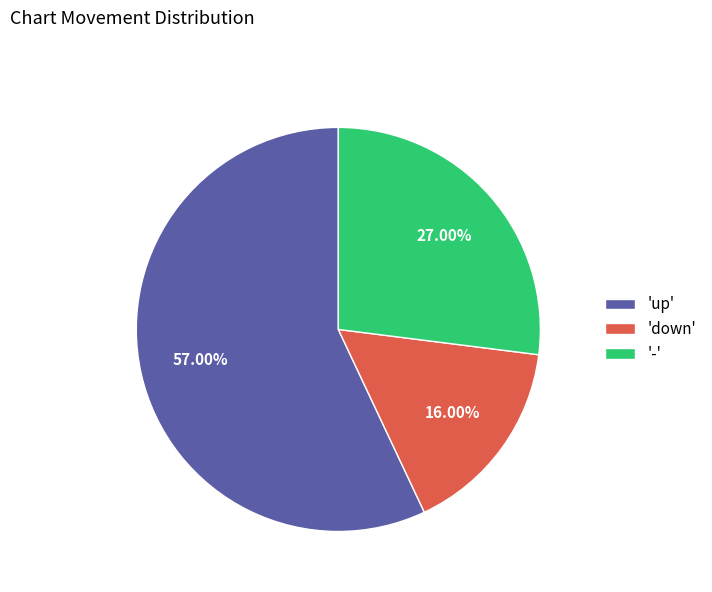

Is 'up' the majority of the pie?

Yes